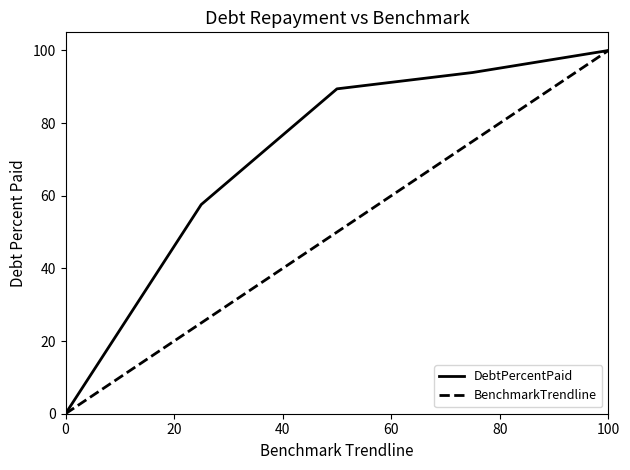

What is the greatest value displayed?

100.0